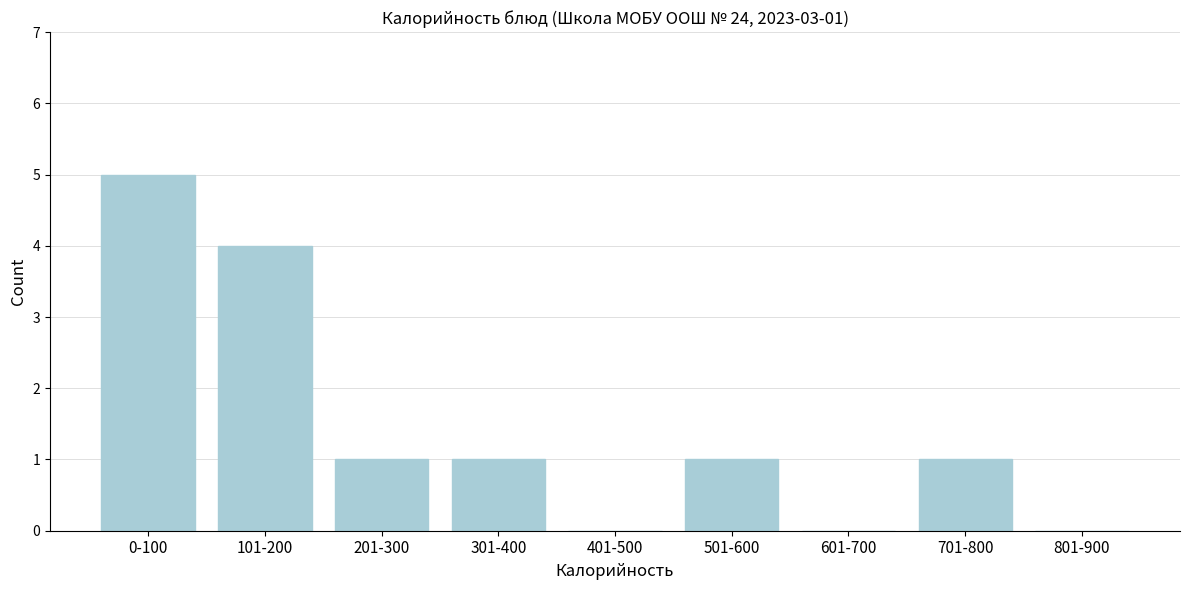

Reading right to left, list all the values displayed in this chart.

801-900=0	701-800=1	601-700=0	501-600=1	401-500=0	301-400=1	201-300=1	101-200=4	0-100=5